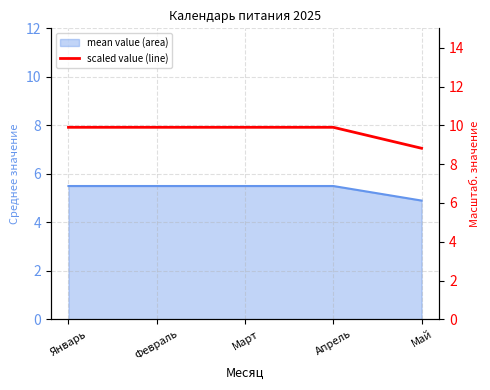

Reading left to right, list all the values displayed in this chart.

Январь=9.9	Февраль=9.9	Март=9.9	Апрель=9.9	Май=8.8